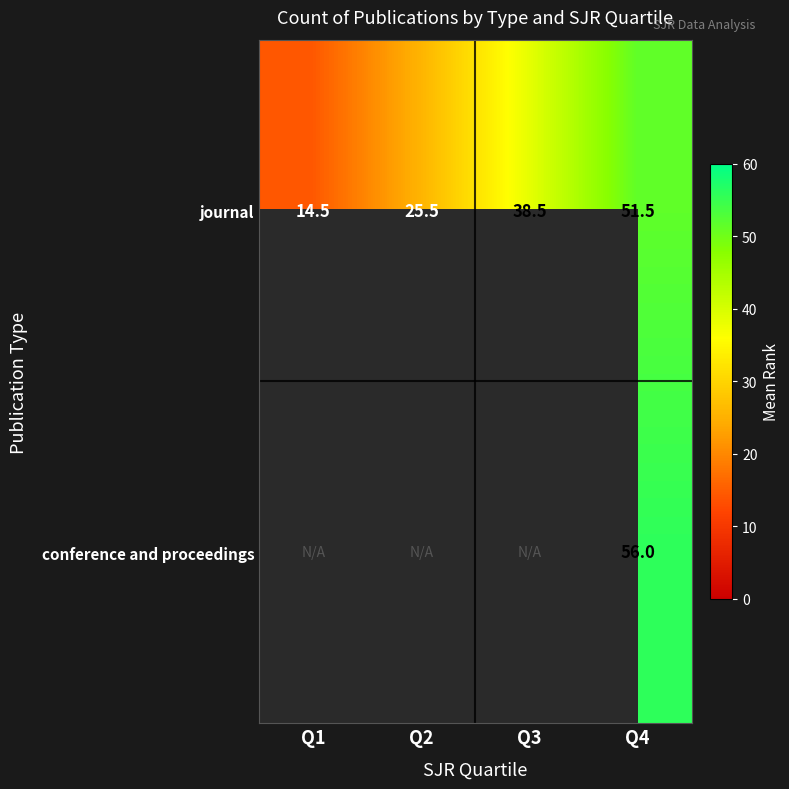

Which has a higher value, Q3 or Q4?

Q4